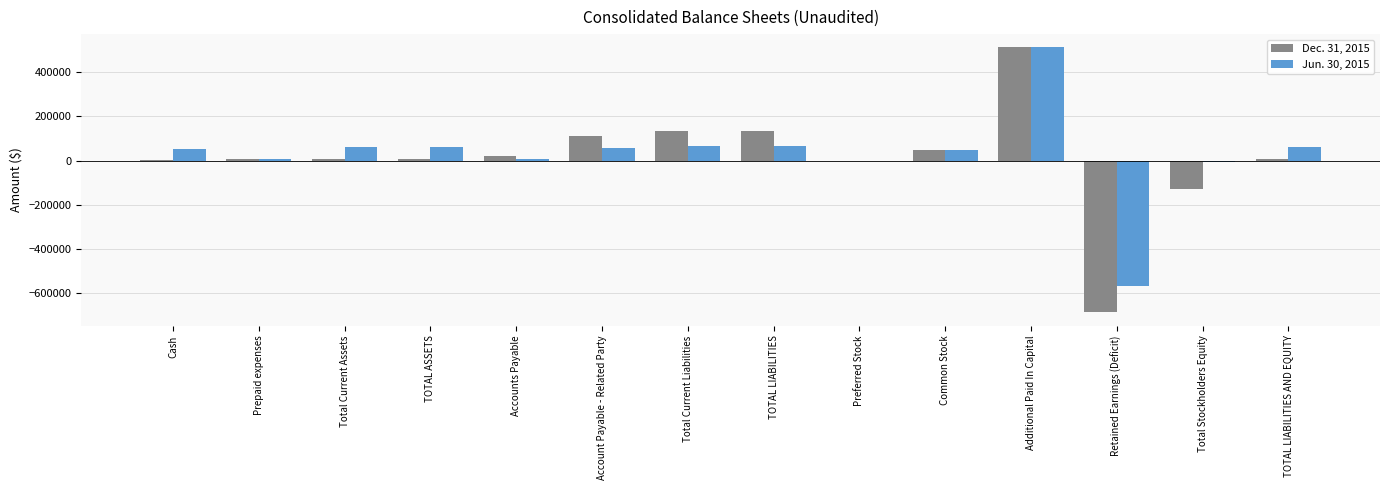

Count the number of data series in this chart.

2